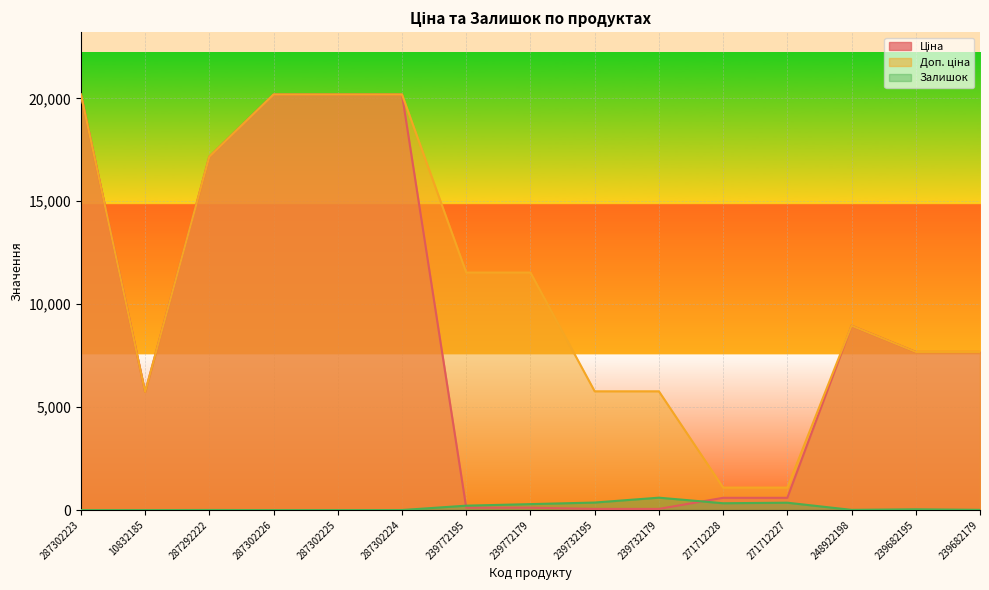

What is the greatest value displayed?

20186.0